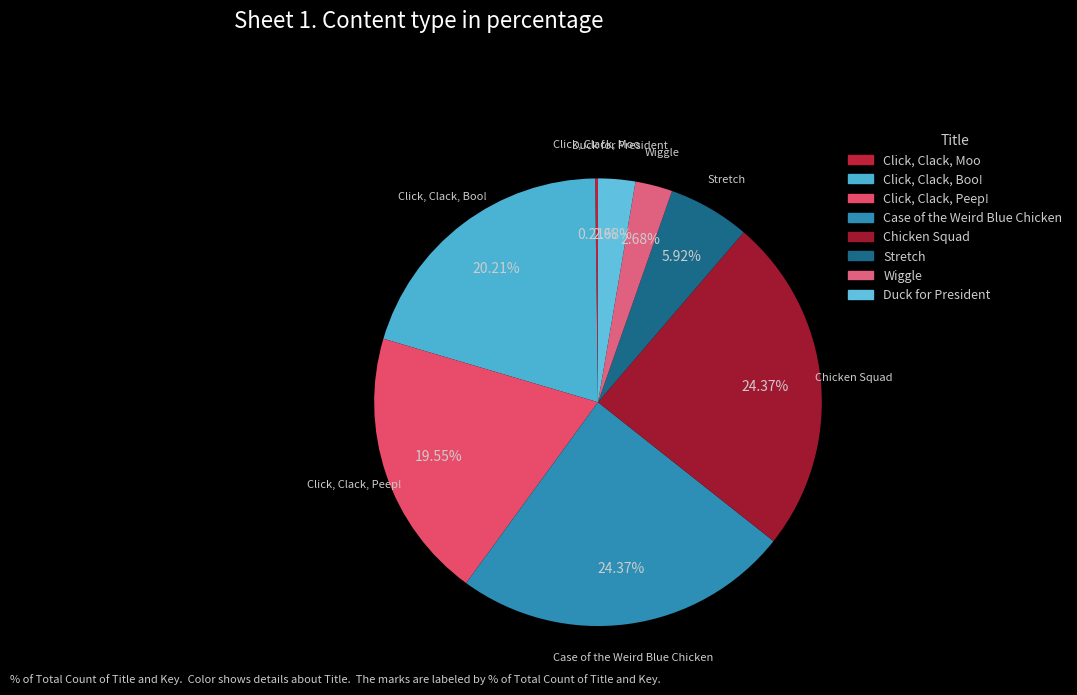

Approximately how many times larger is the value at Stretch compared to Wiggle?

2.2